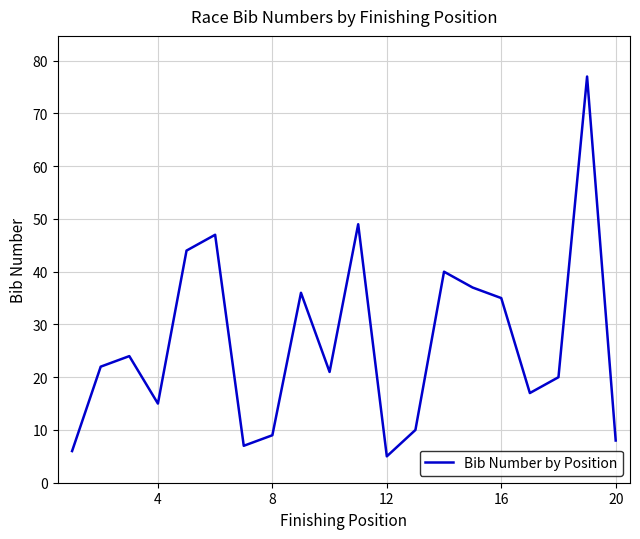

What is the difference between the maximum and minimum values?

72